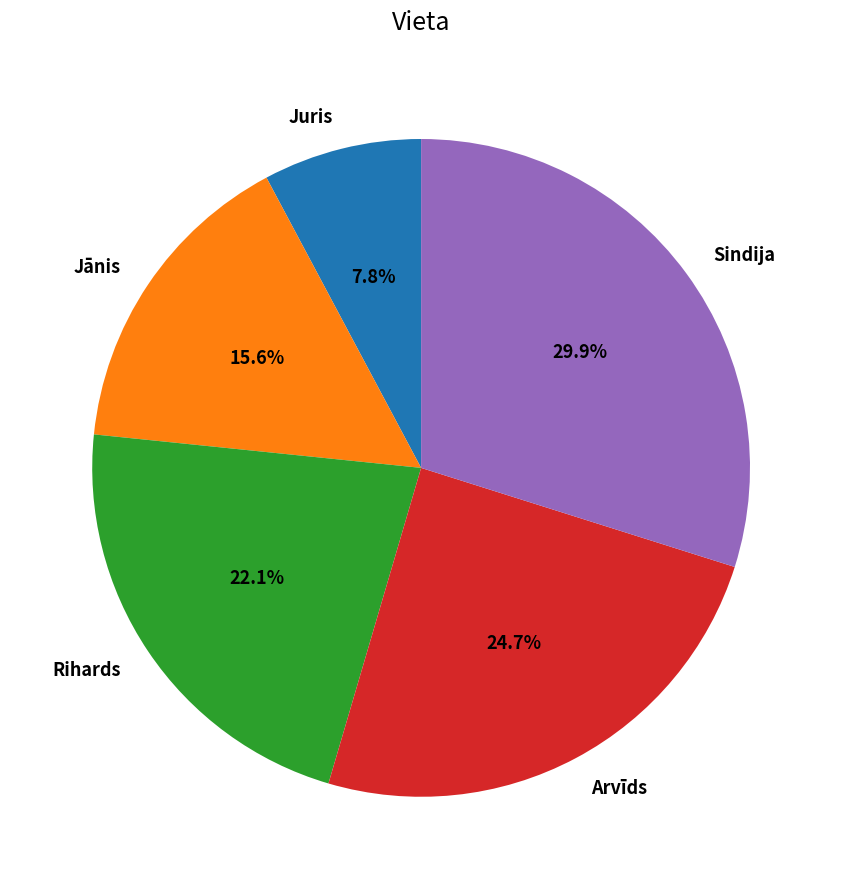

What percentage is the Rihards slice, to the nearest percent?

22%